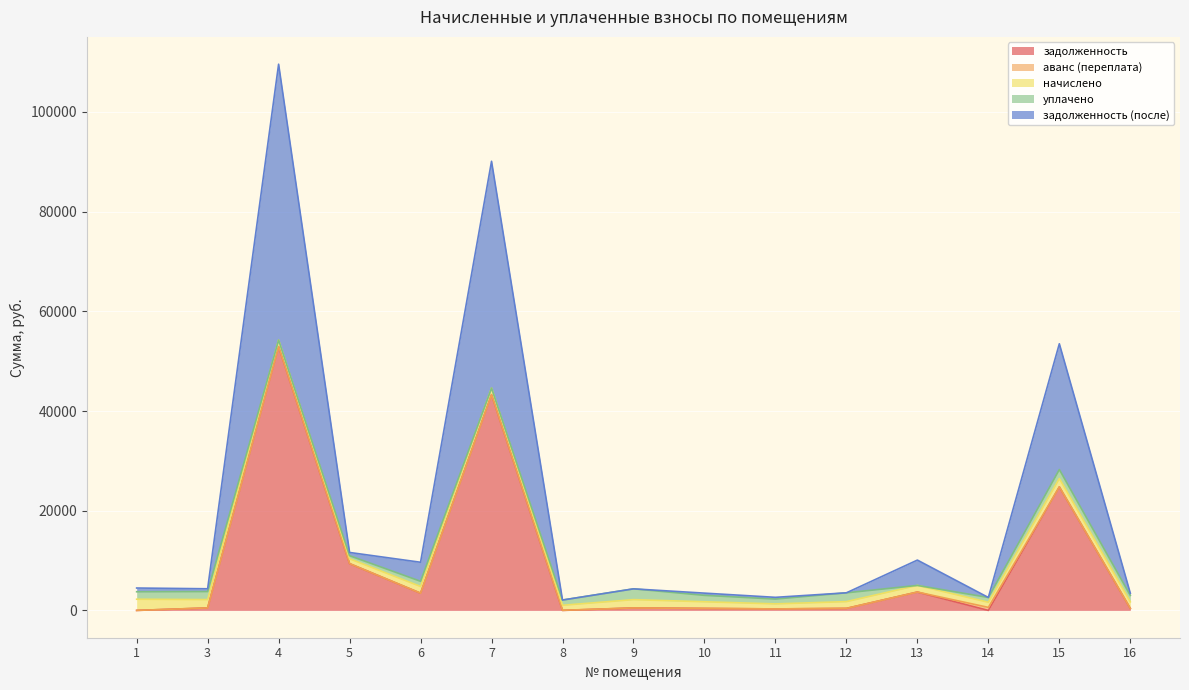

How many values in the задолженность (после) series are below 558?

7